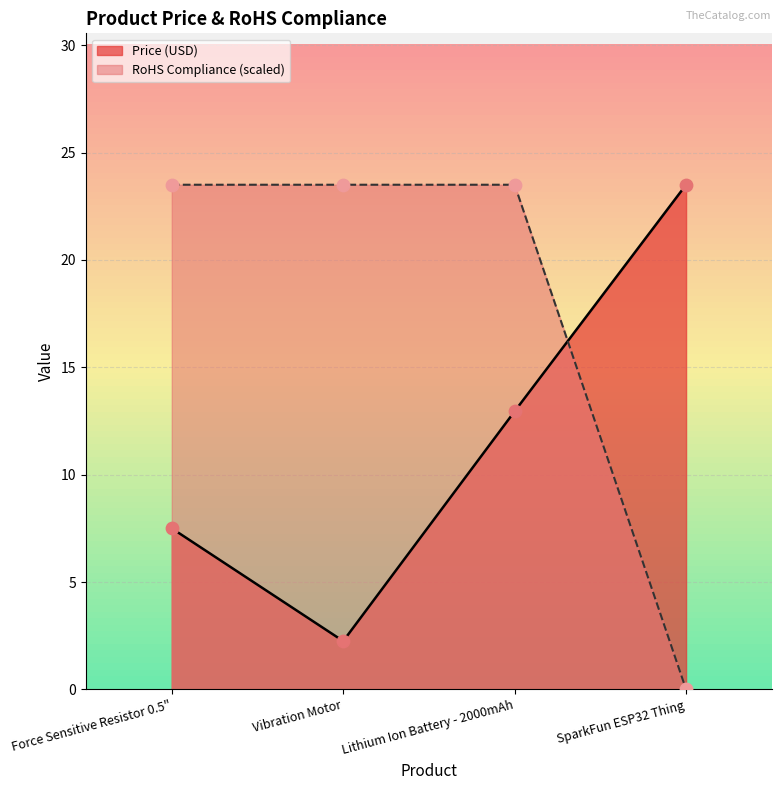

What are all the series names shown in the legend?

Price (USD), RoHS Compliance (scaled)